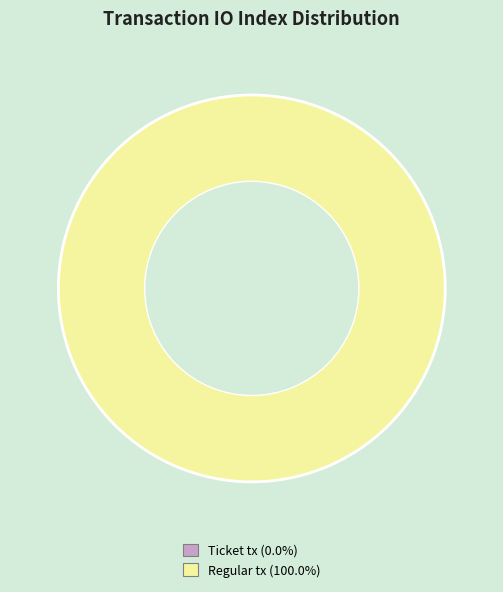

Rank the categories by value from highest to lowest.

Regular tx (io_index=5), Ticket tx (io_index=0)